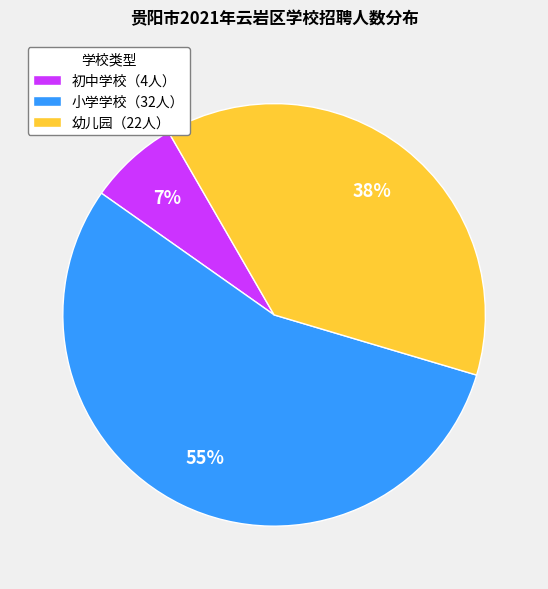

Count the number of slices in the pie.

3